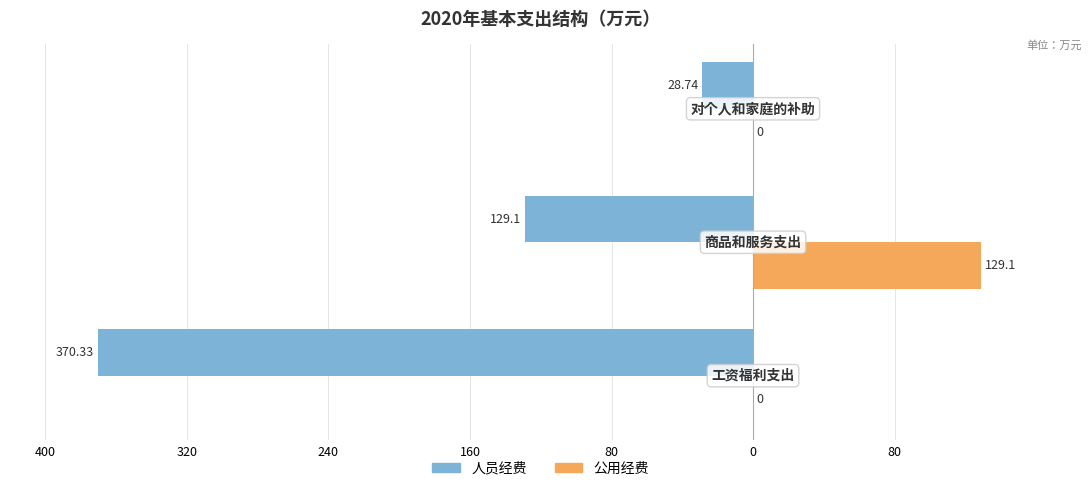

What are all the series names shown in the legend?

人员经费, 公用经费